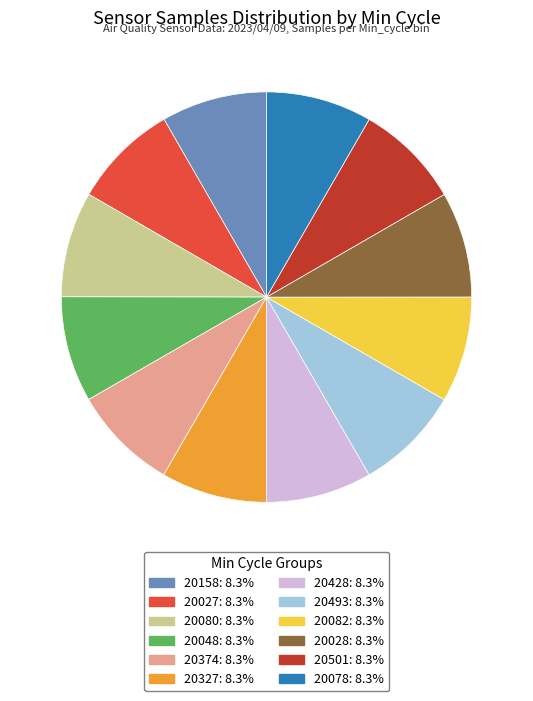

Is there a majority slice in this chart?

No